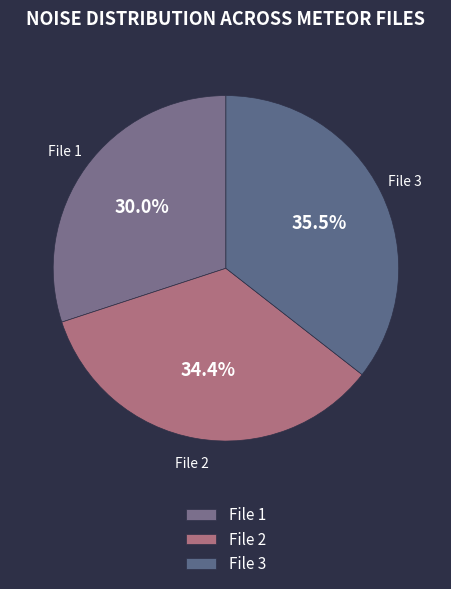

How many slices are in this pie chart?

3